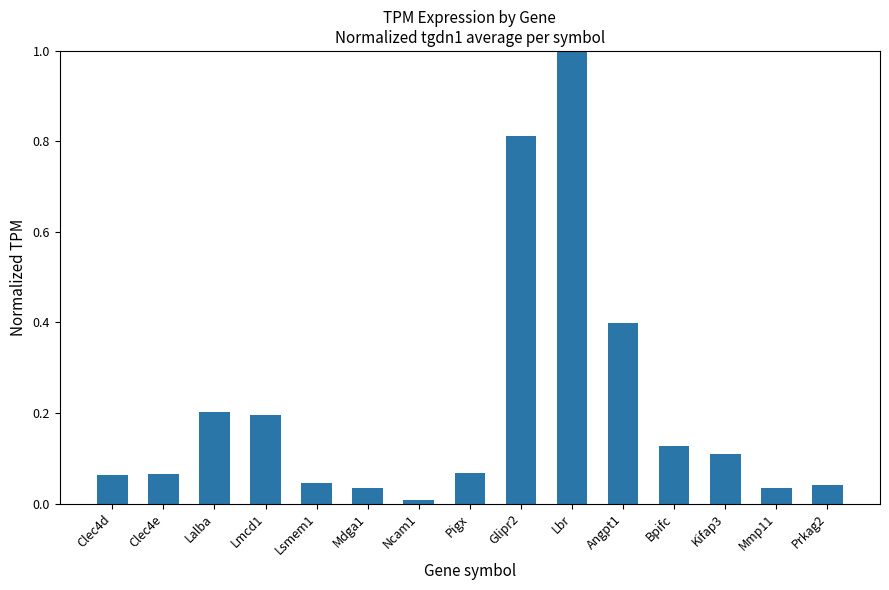

What is the average value?

0.2